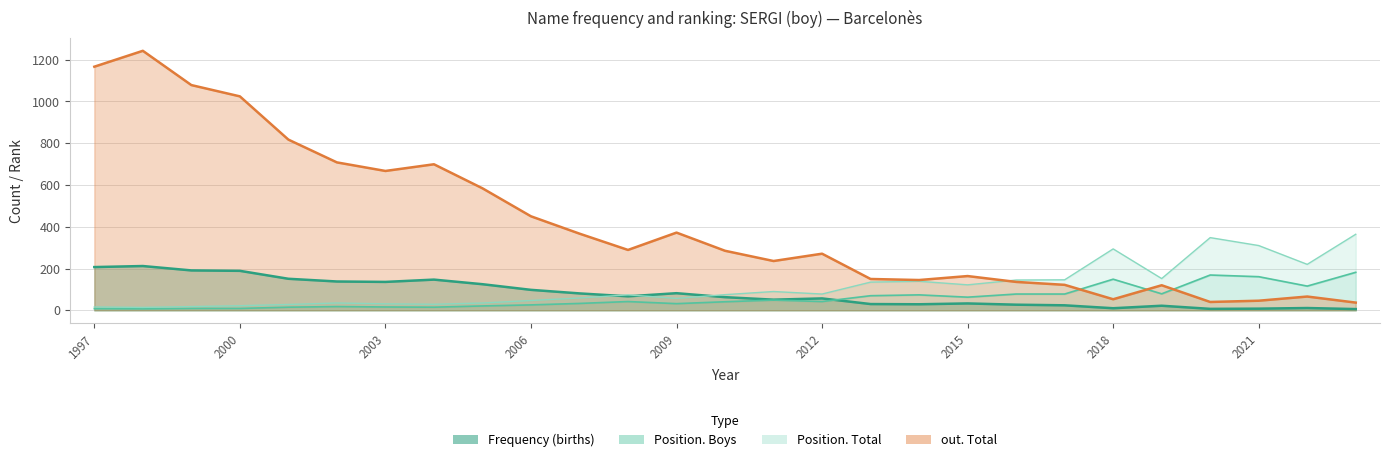

What is the value of the Frequency point at the 1st from the left?

207